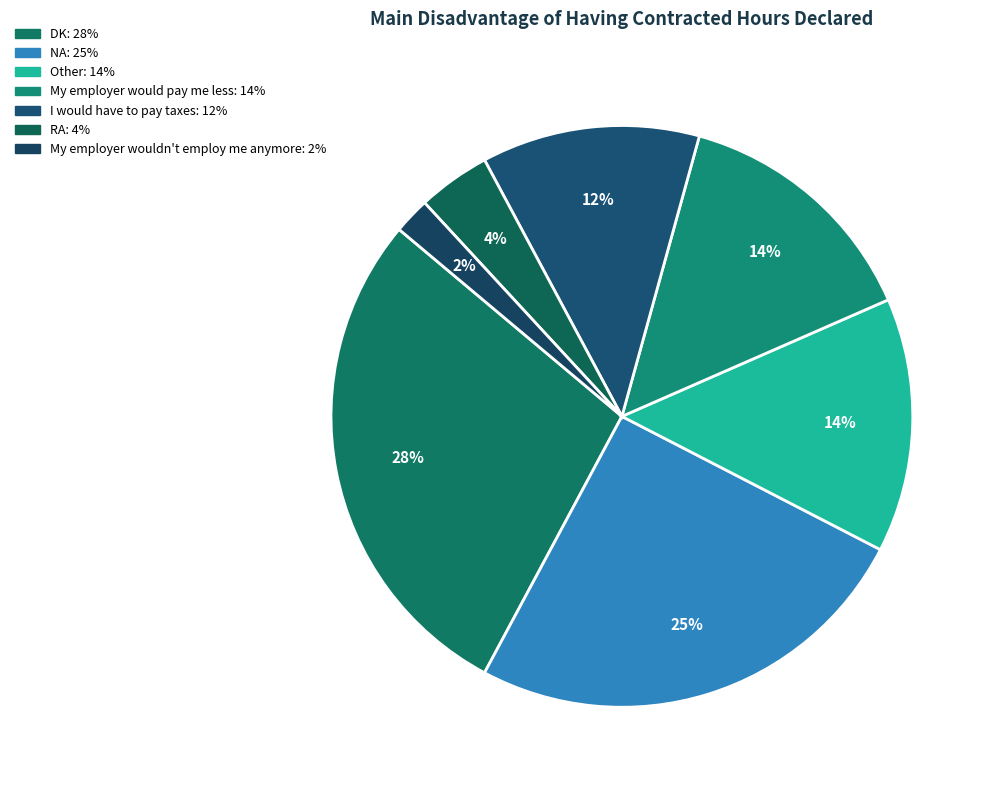

Which category has the smallest portion of the pie?

My employer wouldn't employ me anymore